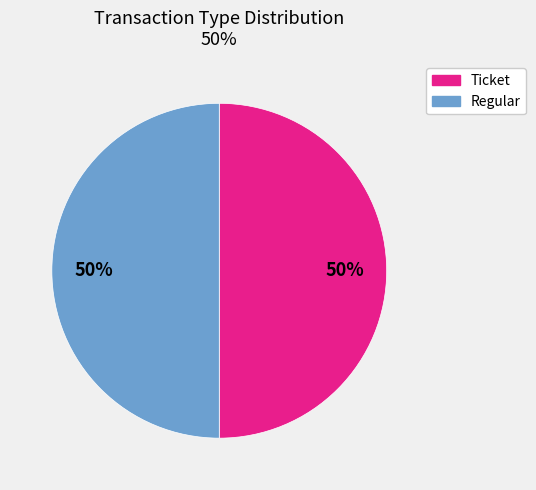

What is the ratio of the value at Ticket to the value at Regular?

1.0